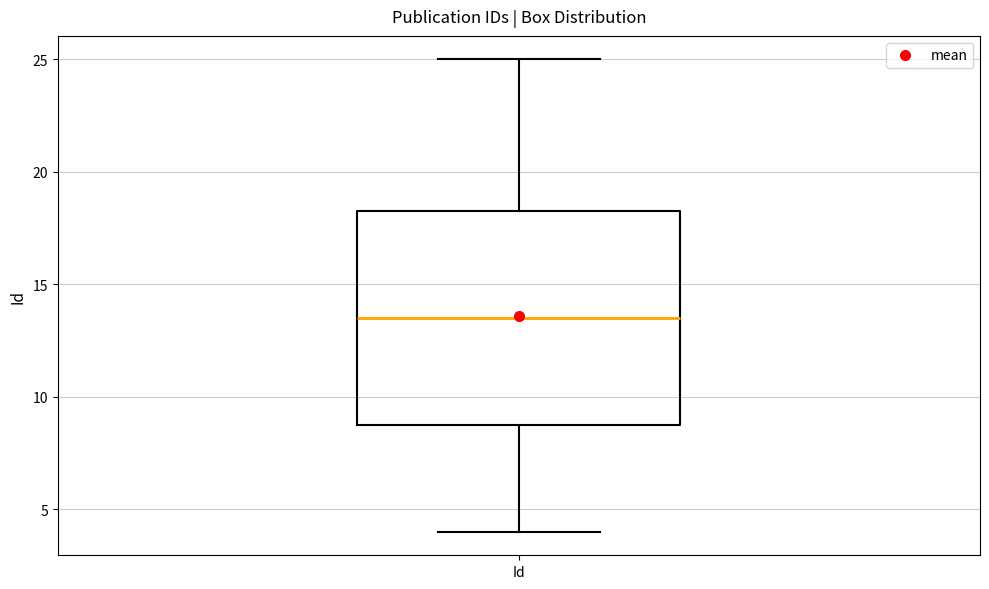

Transcribe this box plot: give where the median line is, the range the box spans, and where the two whiskers end, as read against the y-axis. The values are not printed on the chart, so give them approximately, as read against the axis.

median 13.5, box 9.0 to 18.5, whiskers 4.0 to 25.0